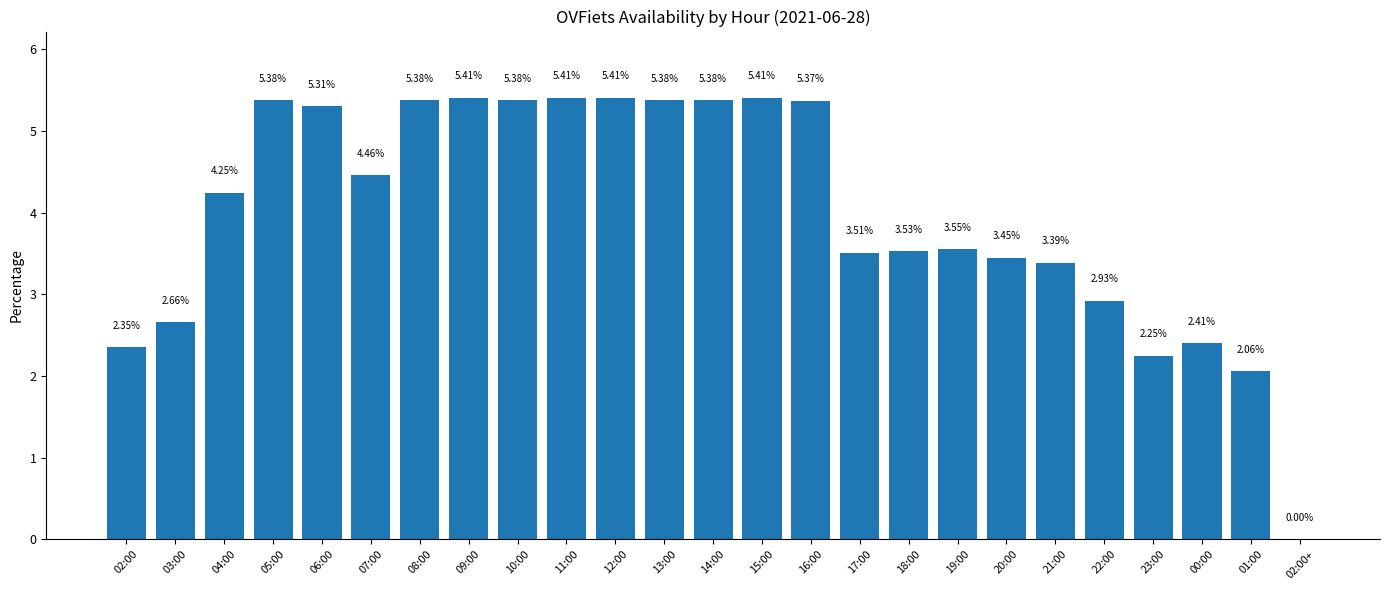

Between 23:00 and 00:00, which is larger?

00:00